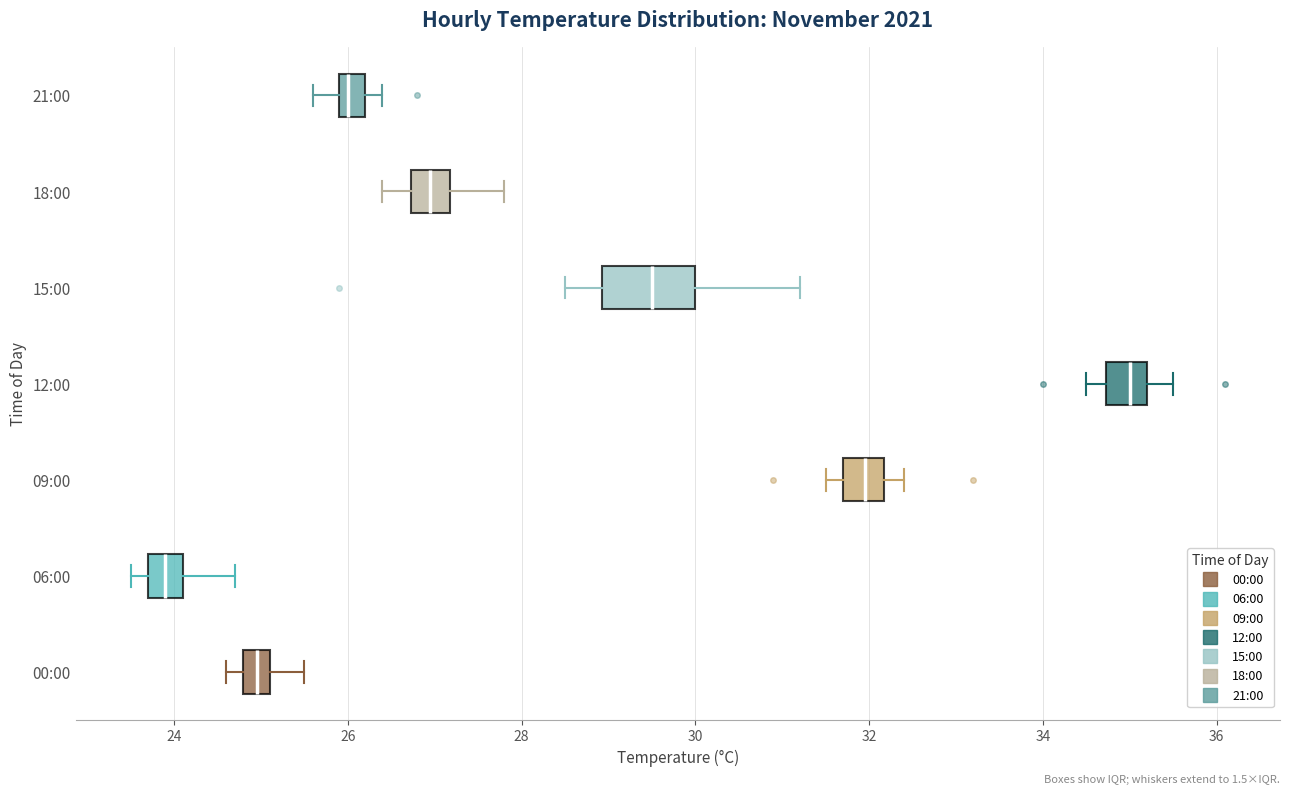

Which box's median line is the furthest to the left?

06:00